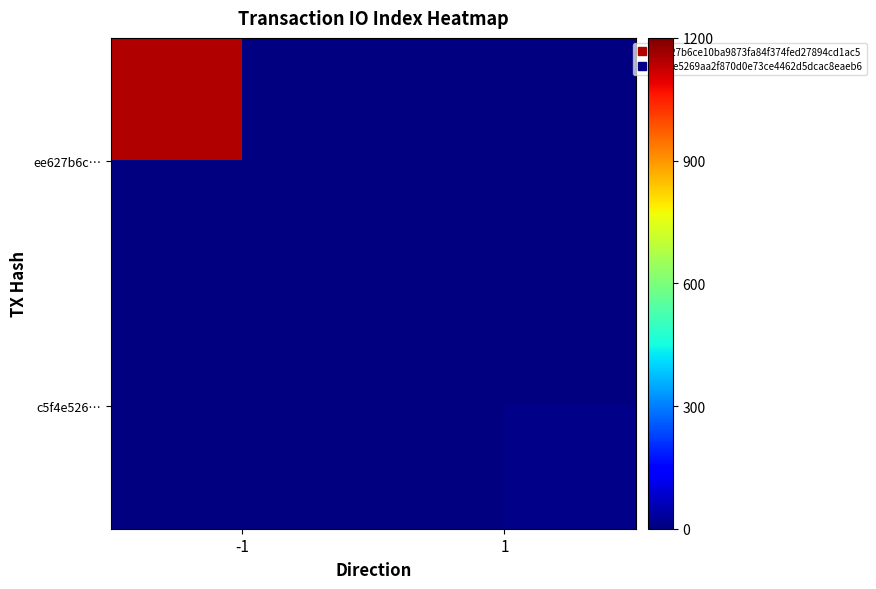

Is the value of c5f4e526… at 1 greater than the value of ee627b6c… at 1?

No